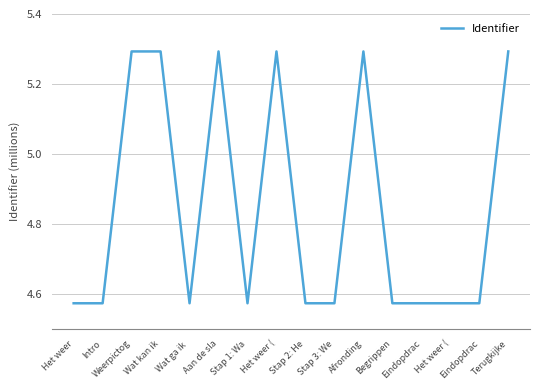

What value does the data have at Wat ga ik ?

4.6